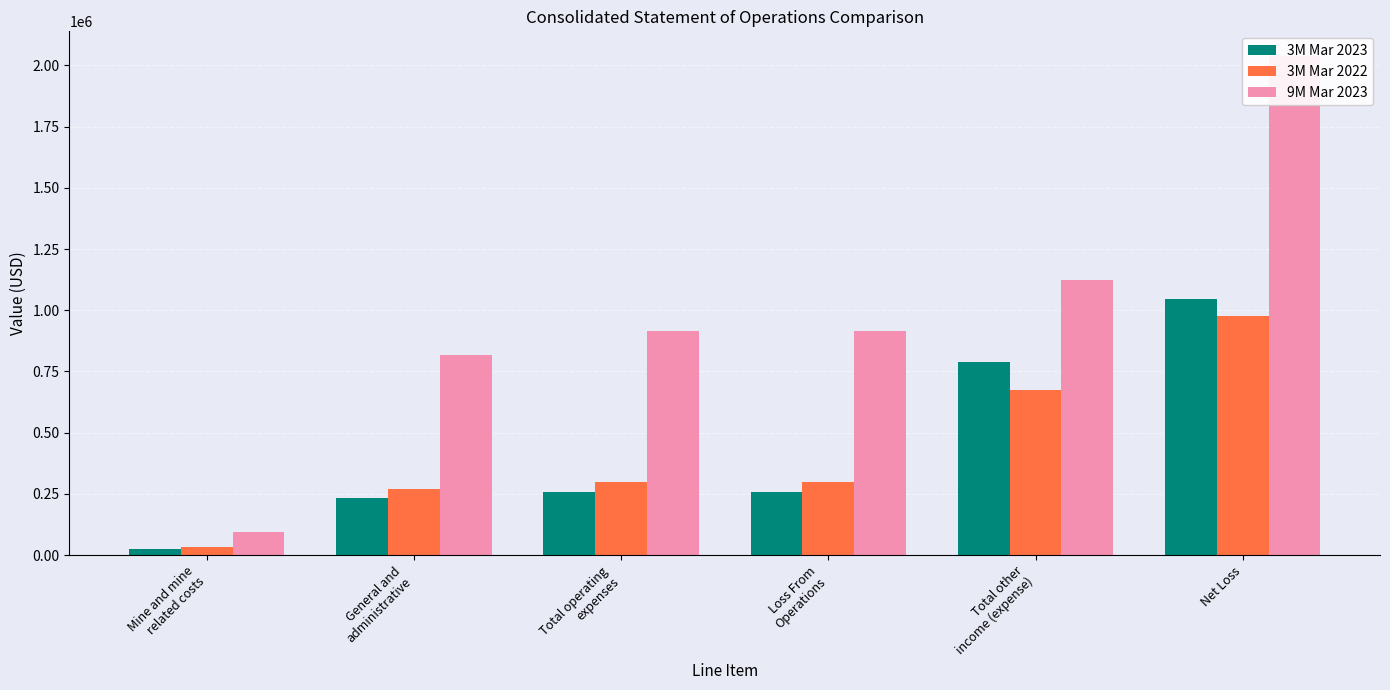

What is the value of the 9M Mar 2023 bar at the 3rd from the left?

914165